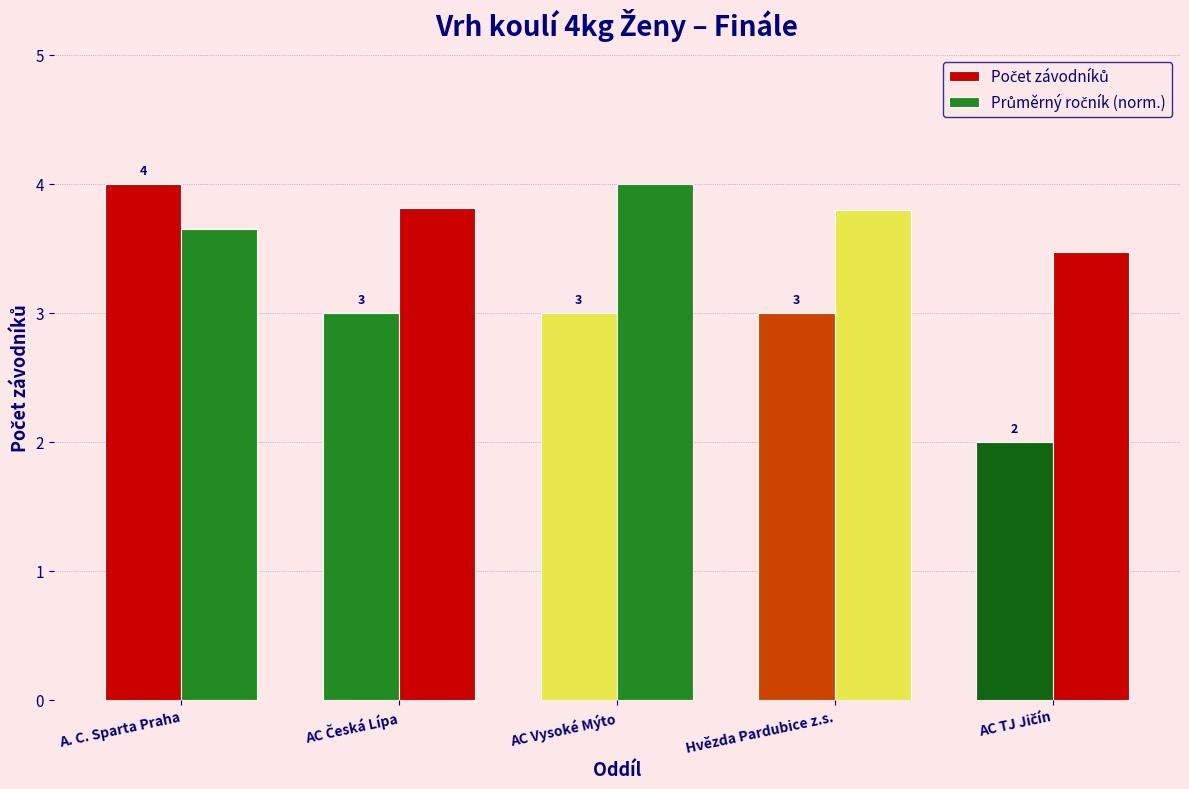

Rank the series at A. C. Sparta Praha from highest to lowest value.

Počet závodníků, Průměrný ročník (norm.)